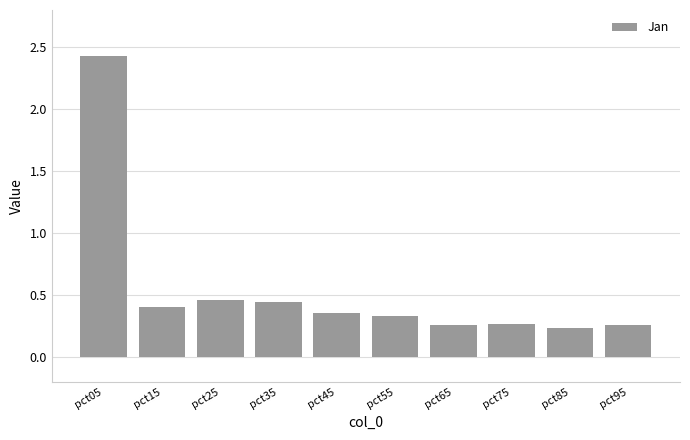

Between pct05 and pct25, which is larger?

pct05